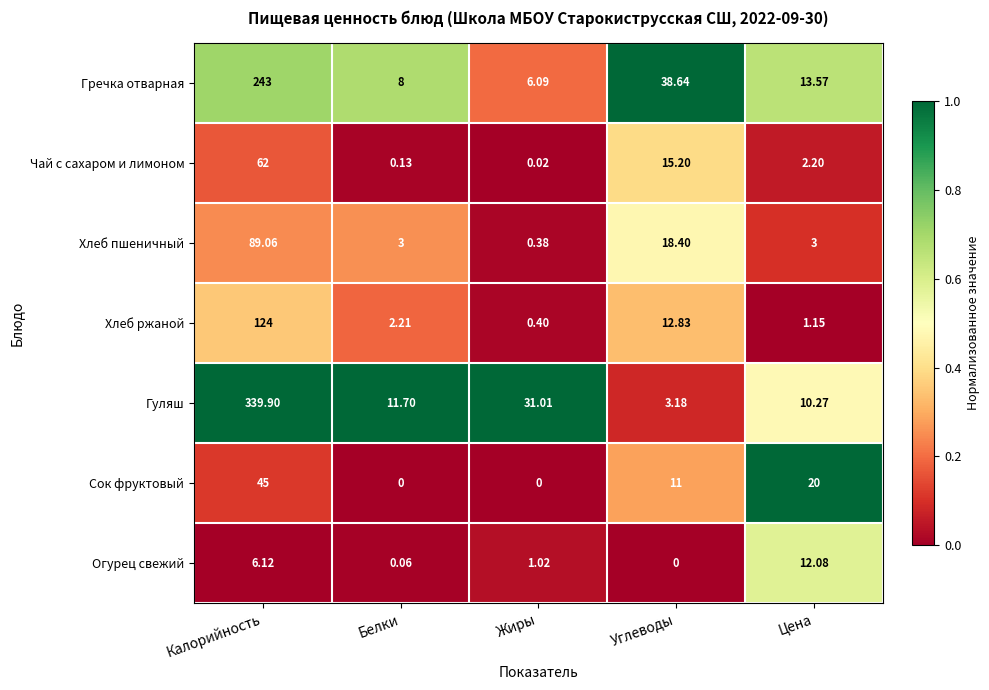

Which series has the widest spread of values?

Гуляш